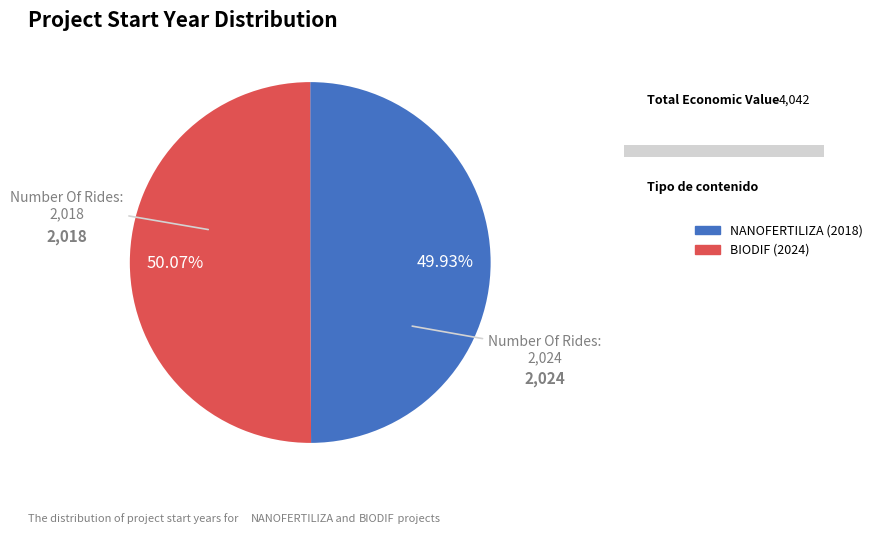

What percentage is the BIODIF (2024) slice, to the nearest percent?

50%